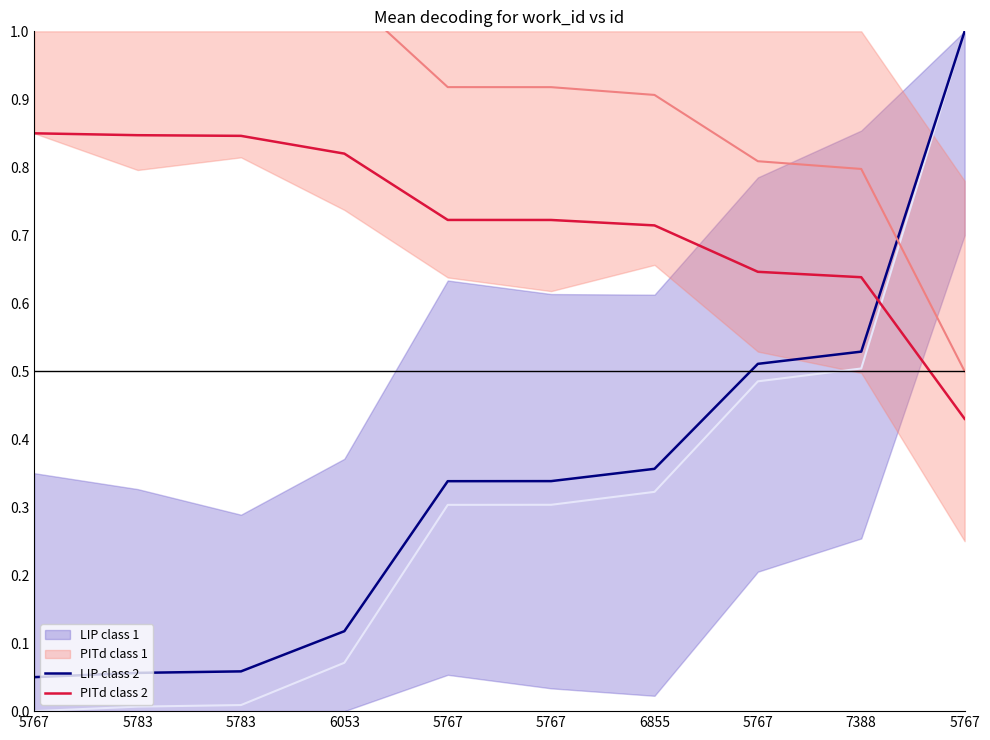

What is the label of the 8th point from the right?

5783